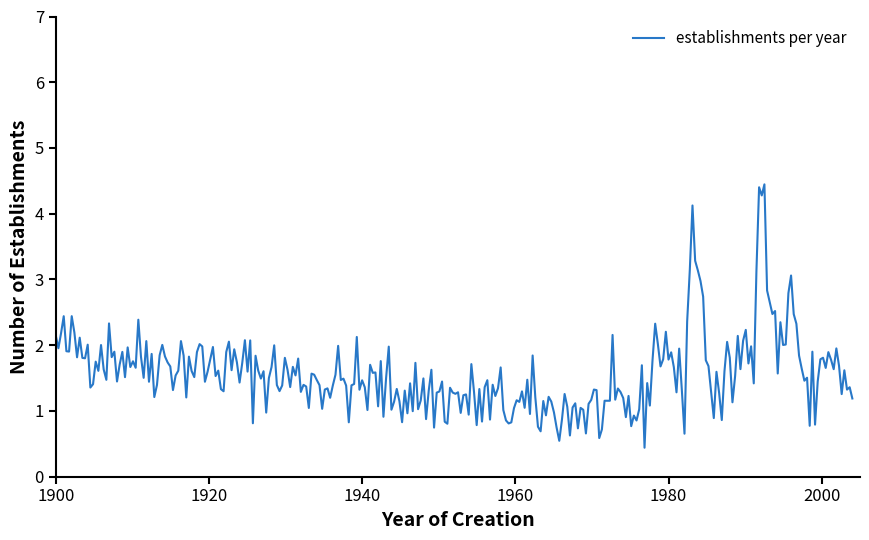

What is the difference between the maximum and minimum values?

4.0